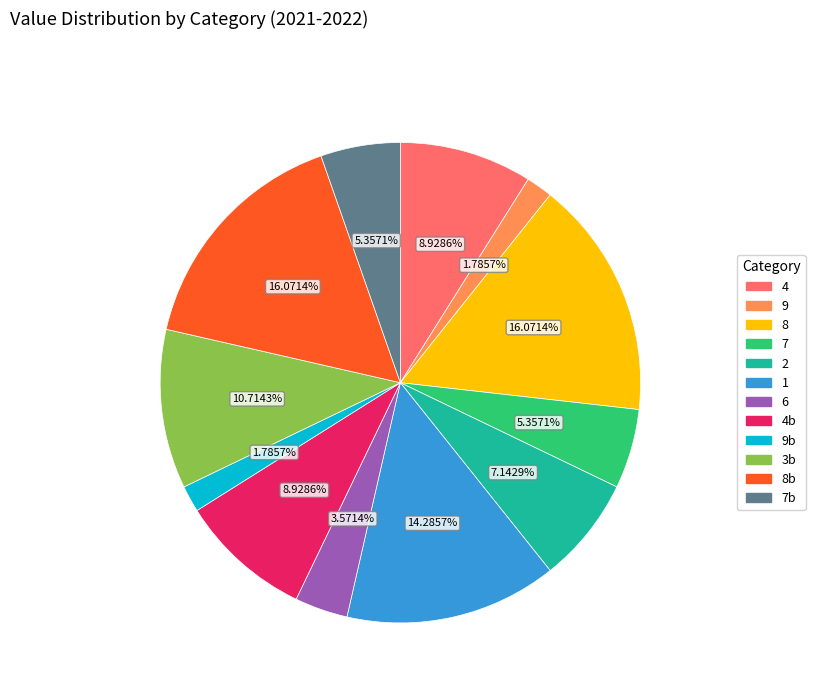

Does any single category account for the majority?

No